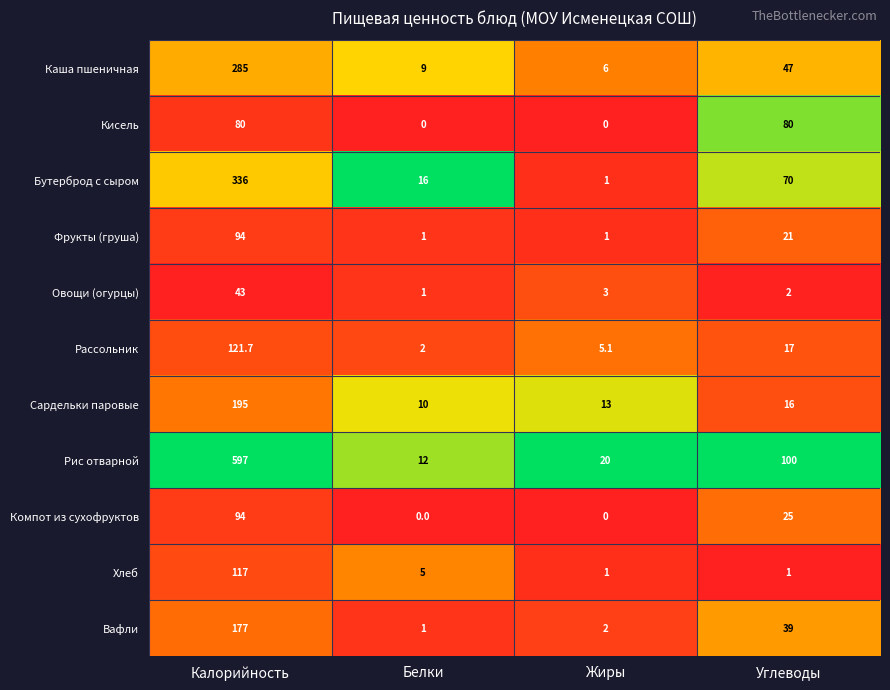

Which series has the widest spread of values?

Рис отварной